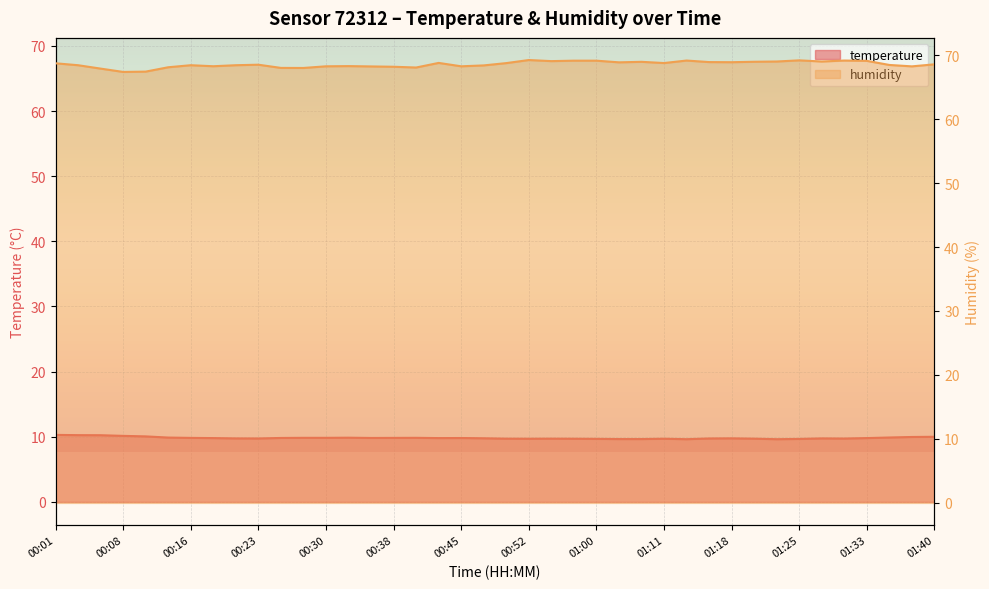

How many distinct data groups are displayed?

2